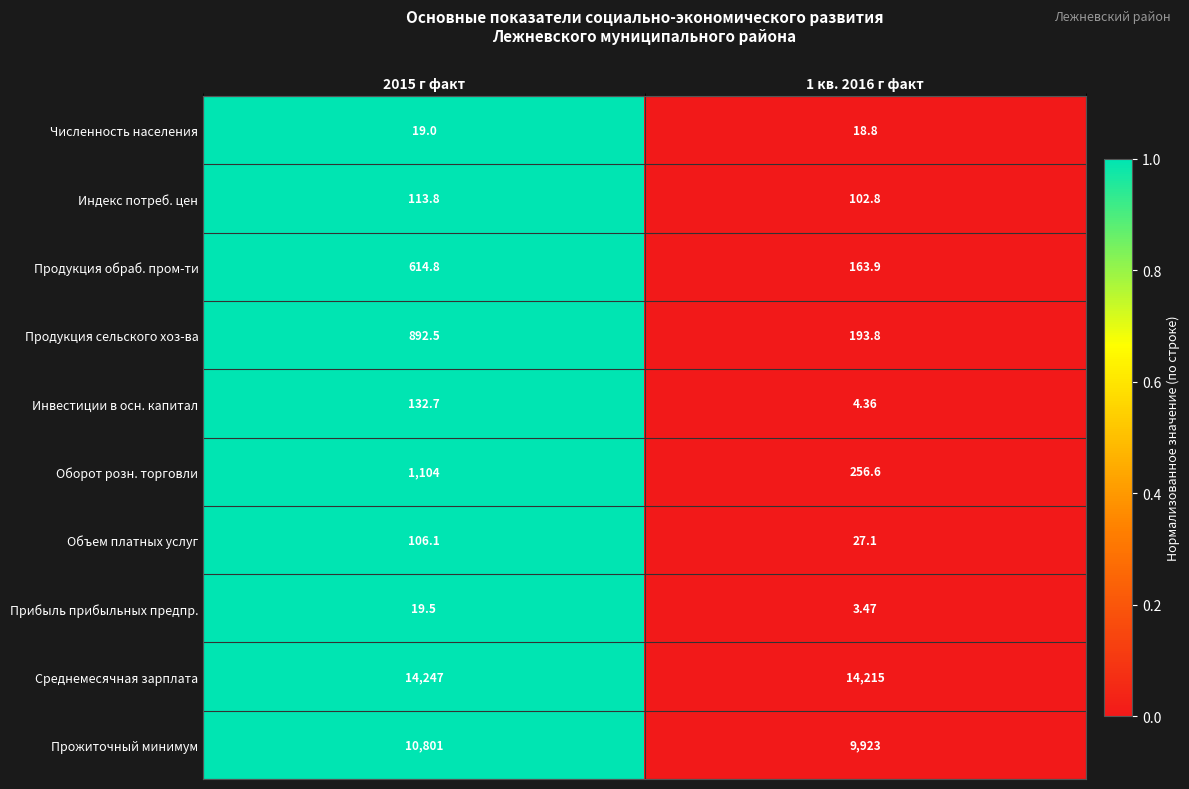

At 1 кв. 2016 г факт, list the series in order from largest to smallest.

Среднемесячная зарплата, Прожиточный минимум, Оборот розн. торговли, Продукция сельского хоз-ва, Продукция обраб. пром-ти, Индекс потреб. цен, Объем платных услуг, Численность населения, Инвестиции в осн. капитал, Прибыль прибыльных предпр.